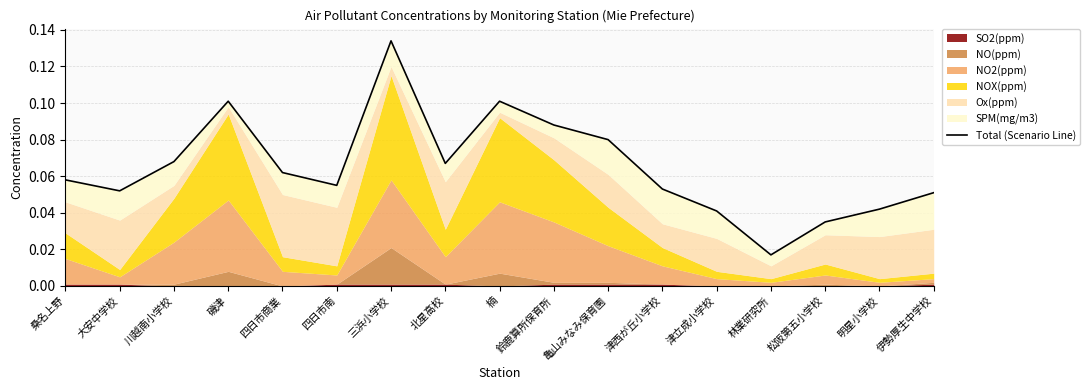

What is the value of the 3rd point from the left?

0.1